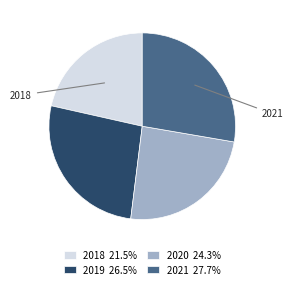

True or false: 2018 accounts for 35% of the total.

False